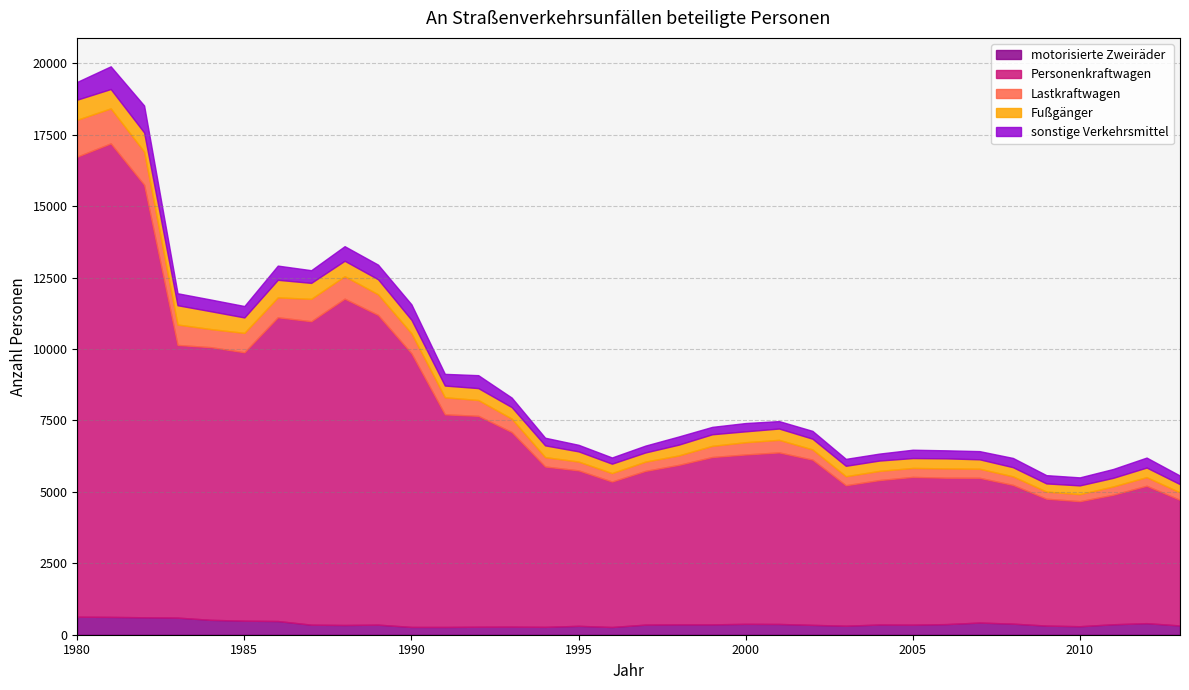

What is the greatest value displayed?

16578